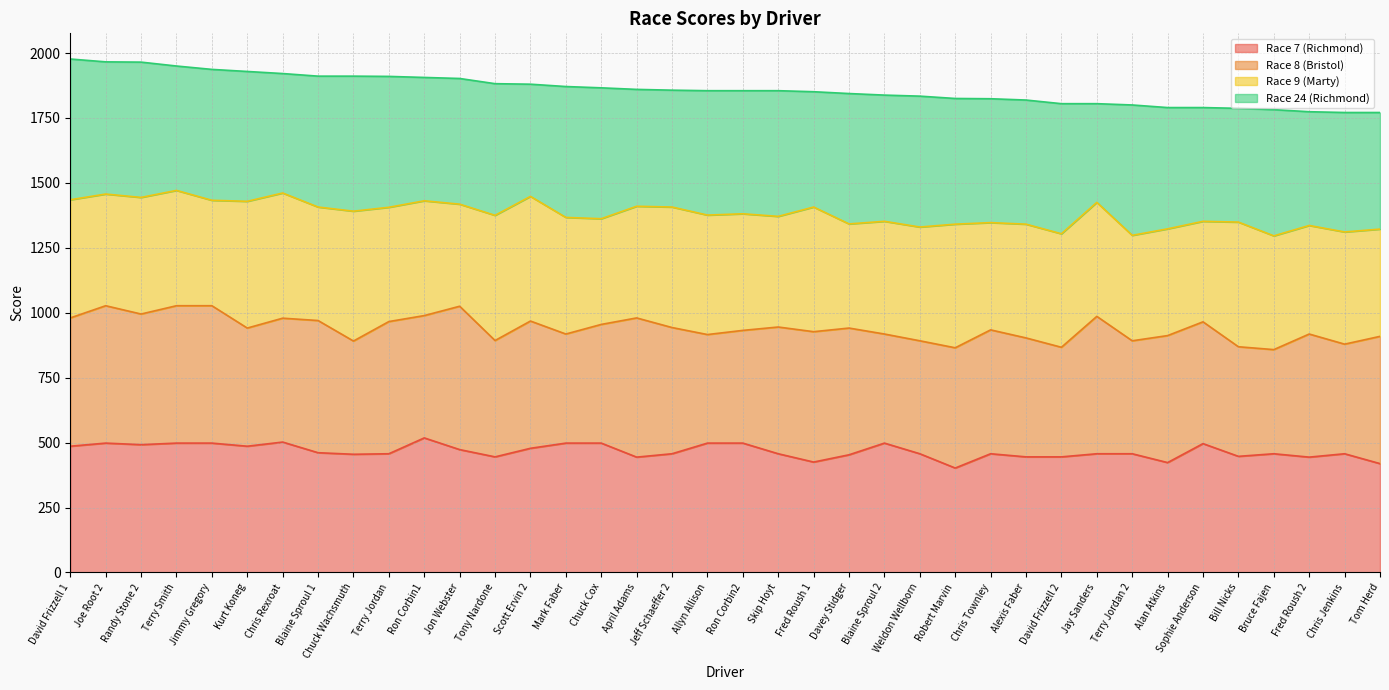

Reading right to left, extract all data points from this chart.

Race 7 (Richmond): Tom Herd=419	Chris Jenkins=457	Fred Roush 2=444	Bruce Fajen=457	Bill Nicks=447	Sophie Anderson=496	Alan Atkins=423	Terry Jordan 2=457	Jay Sanders=457	David Frizzell 2=445	Alexis Faber=445	Chris Townley=457	Robert Marvin=402	Weldon Wellborn=457	Blaine Sproul 2=498	Davey Stidger=453	Fred Roush 1=425	Skip Hoyt=457	Ron Corbin2=498	Allyn Allison=498	Jeff Schaeffer 2=457	April Adams=444	Chuck Cox=498	Mark Faber=498	Scott Ervin 2=478	Tony Nardone=445	Jon Webster=473	Ron Corbin1=518	Terry Jordan=457	Chuck Wachsmuth=455	Blaine Sproul 1=461	Chris Rexroat=502	Kurt Koneg=486	Jimmy Gregory=498	Terry Smith=498	Randy Stone 2=492	Joe Root 2=498	David Frizzell 1=486
Race 8 (Bristol): Tom Herd=490	Chris Jenkins=422	Fred Roush 2=474	Bruce Fajen=401	Bill Nicks=422	Sophie Anderson=469	Alan Atkins=489	Terry Jordan 2=435	Jay Sanders=529	David Frizzell 2=422	Alexis Faber=458	Chris Townley=477	Robert Marvin=463	Weldon Wellborn=435	Blaine Sproul 2=420	Davey Stidger=488	Fred Roush 1=502	Skip Hoyt=488	Ron Corbin2=434	Allyn Allison=418	Jeff Schaeffer 2=486	April Adams=536	Chuck Cox=457	Mark Faber=420	Scott Ervin 2=490	Tony Nardone=448	Jon Webster=552	Ron Corbin1=471	Terry Jordan=509	Chuck Wachsmuth=436	Blaine Sproul 1=509	Chris Rexroat=477	Kurt Koneg=455	Jimmy Gregory=529	Terry Smith=529	Randy Stone 2=503	Joe Root 2=529	David Frizzell 1=494
Race 9 (Marty): Tom Herd=413	Chris Jenkins=432	Fred Roush 2=418	Bruce Fajen=438	Bill Nicks=480	Sophie Anderson=387	Alan Atkins=411	Terry Jordan 2=406	Jay Sanders=439	David Frizzell 2=437	Alexis Faber=438	Chris Townley=413	Robert Marvin=476	Weldon Wellborn=438	Blaine Sproul 2=434	Davey Stidger=401	Fred Roush 1=480	Skip Hoyt=426	Ron Corbin2=449	Allyn Allison=460	Jeff Schaeffer 2=464	April Adams=430	Chuck Cox=407	Mark Faber=449	Scott Ervin 2=480	Tony Nardone=482	Jon Webster=393	Ron Corbin1=442	Terry Jordan=440	Chuck Wachsmuth=500	Blaine Sproul 1=437	Chris Rexroat=482	Kurt Koneg=488	Jimmy Gregory=406	Terry Smith=444	Randy Stone 2=449	Joe Root 2=430	David Frizzell 1=455
Race 24 (Richmond): Tom Herd=449	Chris Jenkins=460	Fred Roush 2=438	Bruce Fajen=486	Bill Nicks=438	Sophie Anderson=438	Alan Atkins=467	Terry Jordan 2=502	Jay Sanders=380	David Frizzell 2=501	Alexis Faber=478	Chris Townley=477	Robert Marvin=484	Weldon Wellborn=504	Blaine Sproul 2=486	Davey Stidger=502	Fred Roush 1=444	Skip Hoyt=484	Ron Corbin2=474	Allyn Allison=479	Jeff Schaeffer 2=450	April Adams=450	Chuck Cox=504	Mark Faber=504	Scott Ervin 2=432	Tony Nardone=507	Jon Webster=484	Ron Corbin1=475	Terry Jordan=504	Chuck Wachsmuth=520	Blaine Sproul 1=504	Chris Rexroat=460	Kurt Koneg=500	Jimmy Gregory=504	Terry Smith=479	Randy Stone 2=521	Joe Root 2=509	David Frizzell 1=542
TOTAL: Tom Herd=1771	Chris Jenkins=1771	Fred Roush 2=1774	Bruce Fajen=1782	Bill Nicks=1787	Sophie Anderson=1790	Alan Atkins=1790	Terry Jordan 2=1800	Jay Sanders=1805	David Frizzell 2=1805	Alexis Faber=1819	Chris Townley=1824	Robert Marvin=1825	Weldon Wellborn=1834	Blaine Sproul 2=1838	Davey Stidger=1844	Fred Roush 1=1851	Skip Hoyt=1855	Ron Corbin2=1855	Allyn Allison=1855	Jeff Schaeffer 2=1857	April Adams=1860	Chuck Cox=1866	Mark Faber=1871	Scott Ervin 2=1880	Tony Nardone=1882	Jon Webster=1902	Ron Corbin1=1906	Terry Jordan=1910	Chuck Wachsmuth=1911	Blaine Sproul 1=1911	Chris Rexroat=1921	Kurt Koneg=1929	Jimmy Gregory=1937	Terry Smith=1950	Randy Stone 2=1965	Joe Root 2=1966	David Frizzell 1=1977